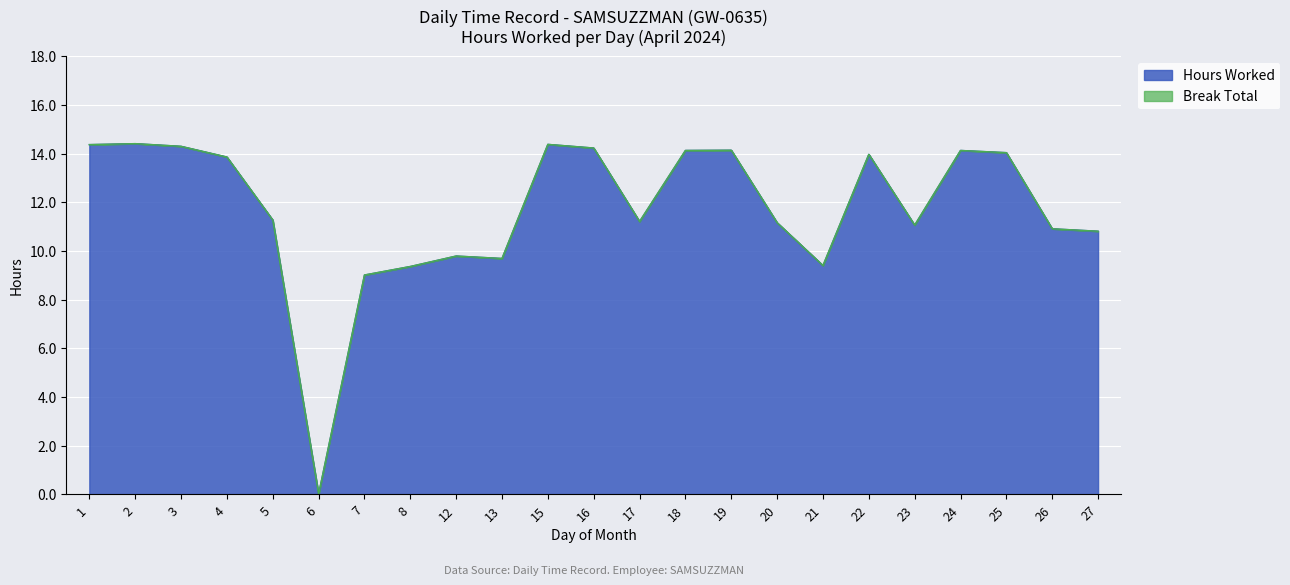

Rank the categories by value from highest to lowest.

2, 15, 1, 3, 16, 19, 18, 24, 25, 22, 4, 5, 17, 20, 23, 26, 27, 12, 13, 21, 8, 7, 6